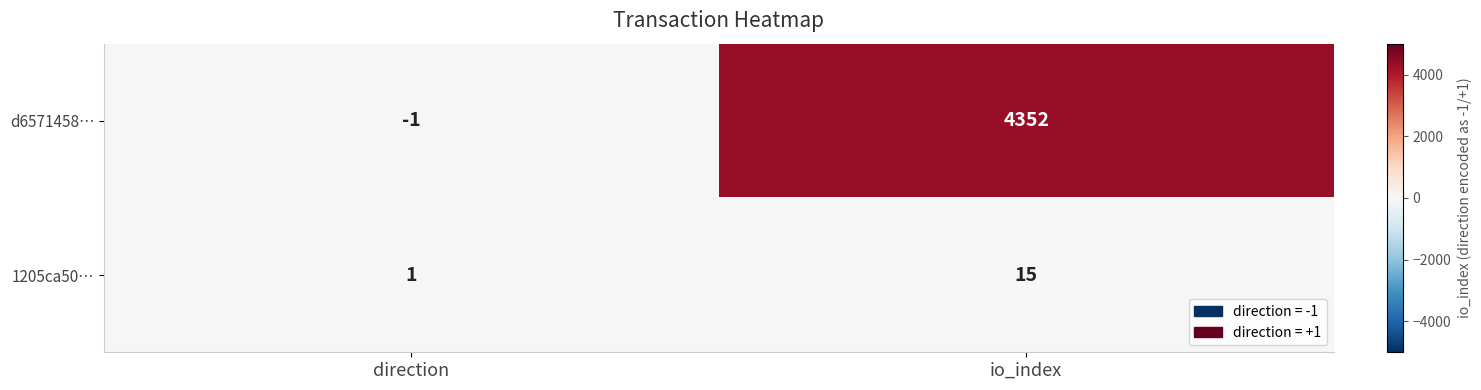

How many series are shown in this chart?

2